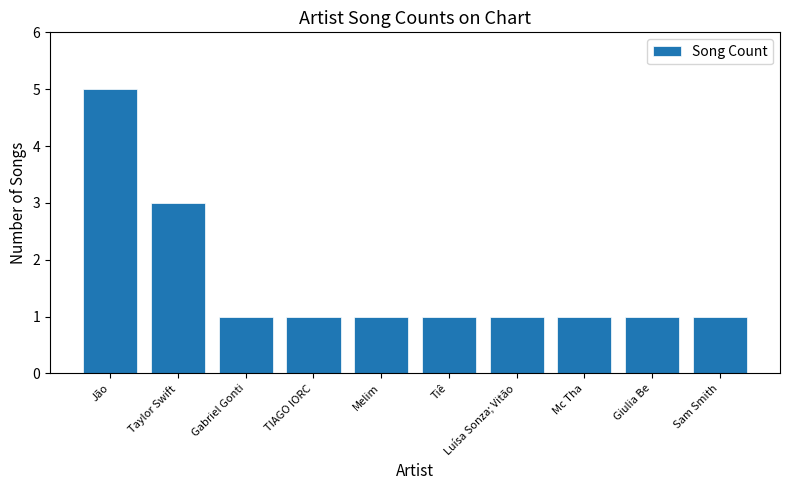

What is the label of the 8th bar from the left?

Mc Tha